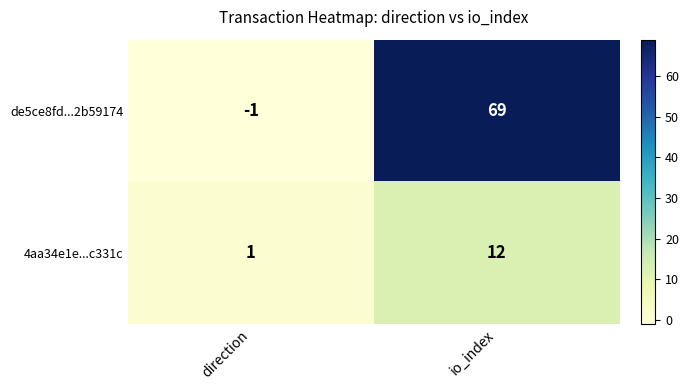

Which series has the largest total across all categories?

de5ce8fd...2b59174